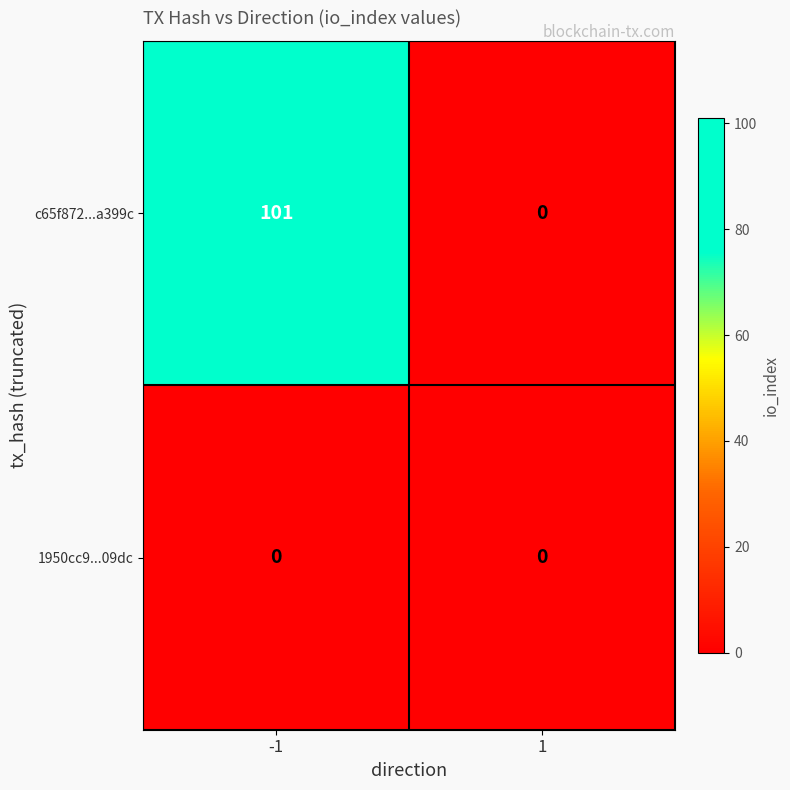

Reading right to left, extract all data points from this chart.

c65f872...a399c: 0	101
1950cc9...09dc: 0	0